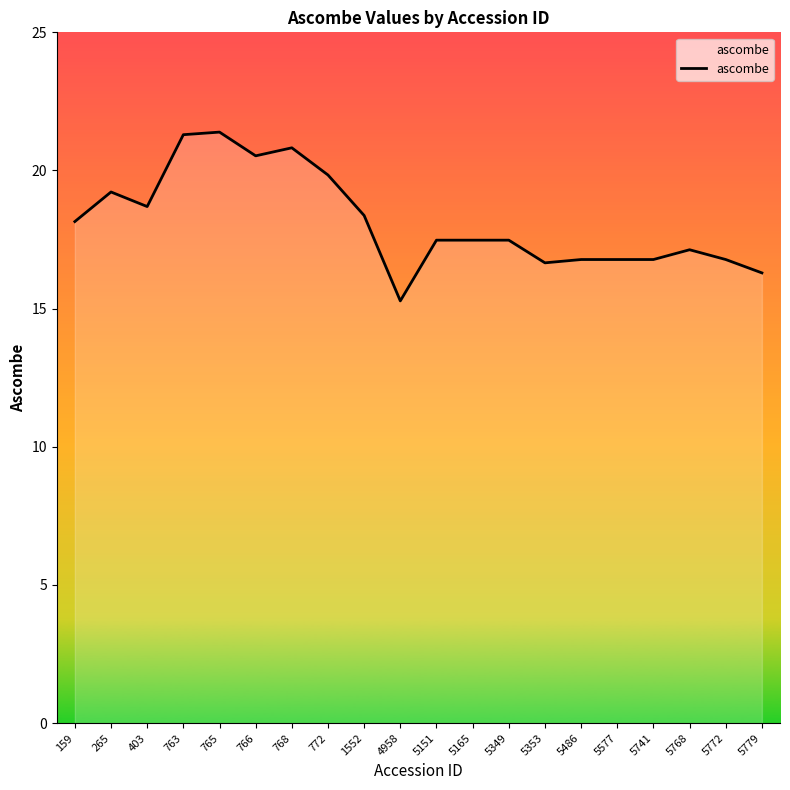

At which category does the data reach its first local valley?

403